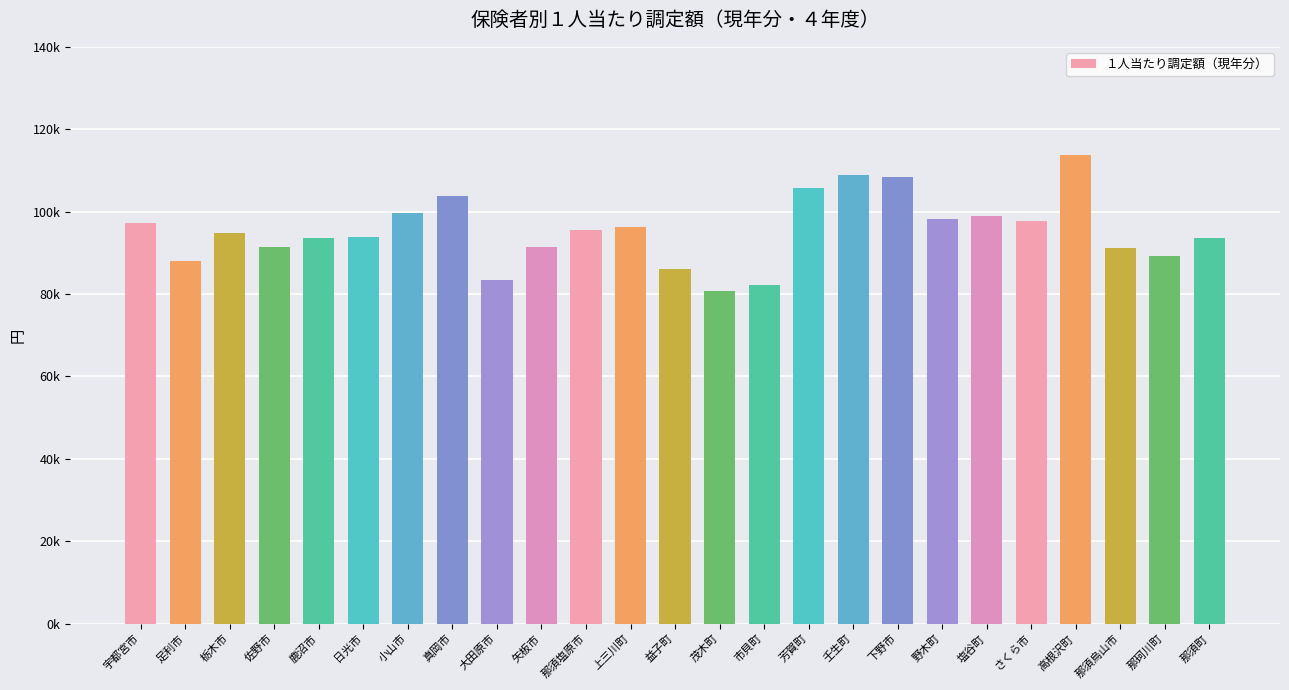

What is the label of the 14th bar from the left?

茂木町